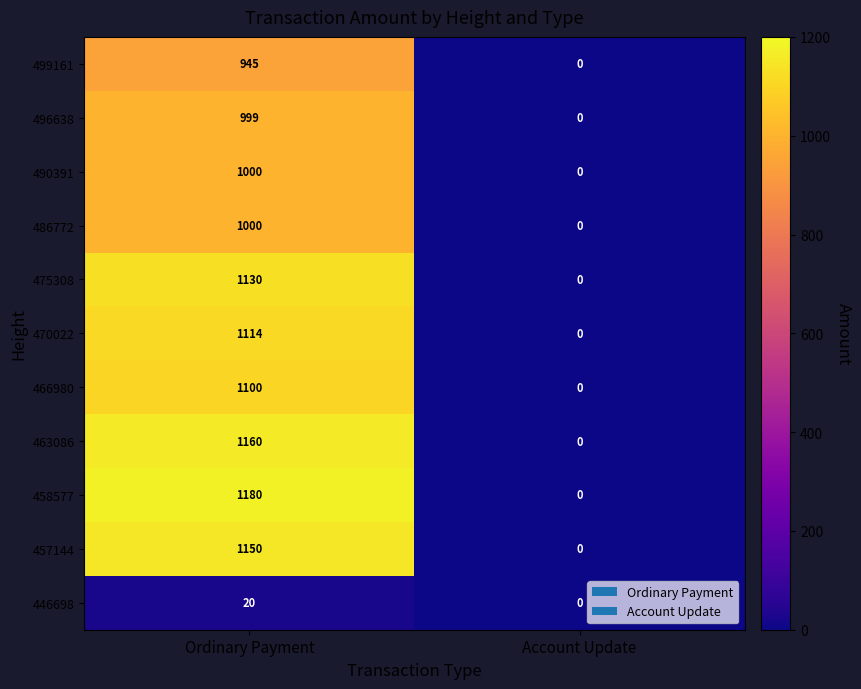

What is the maximum value shown in the chart?

1180